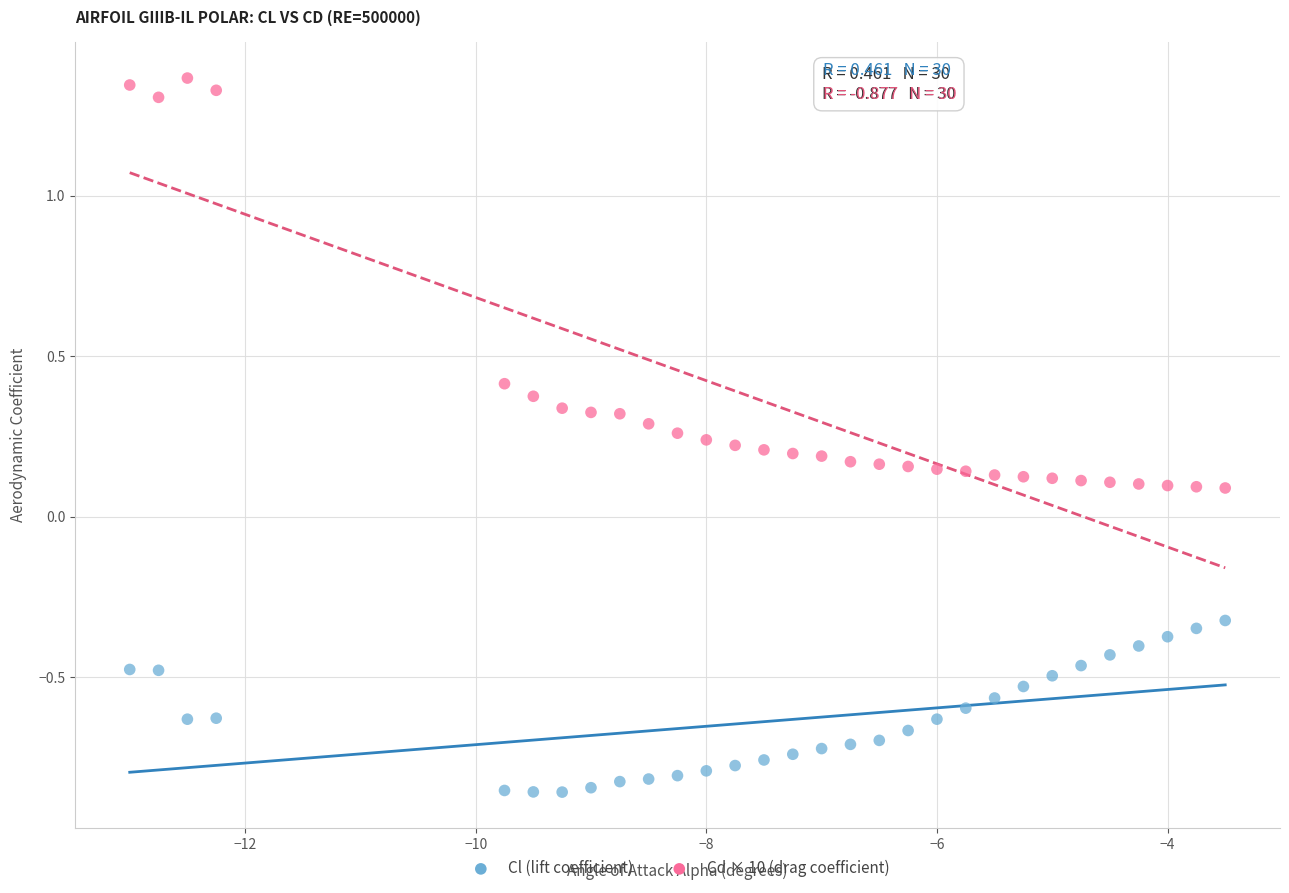

Which series reaches the maximum Y coordinate?

Cd × 10 (drag coefficient)